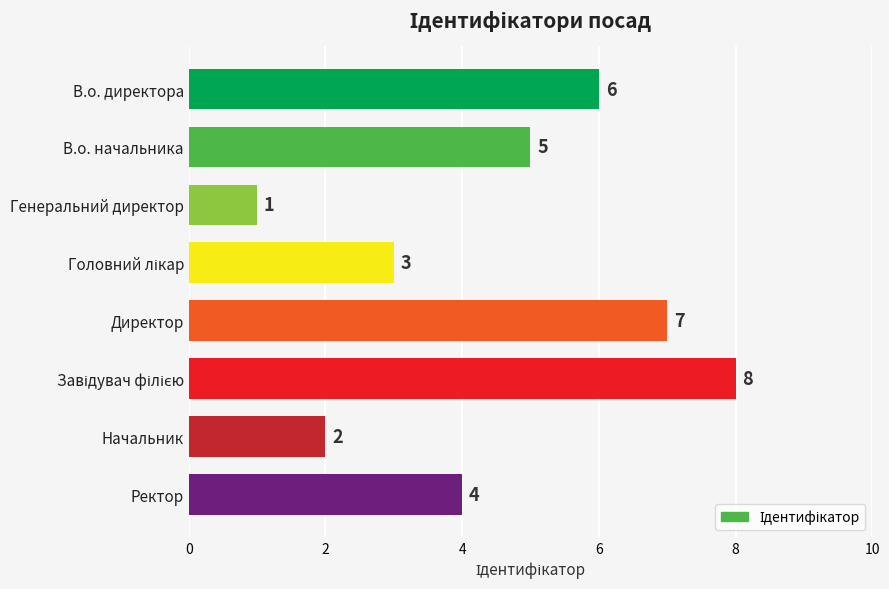

Reading bottom to top, extract all data points from this chart.

4	2	8	7	3	1	5	6